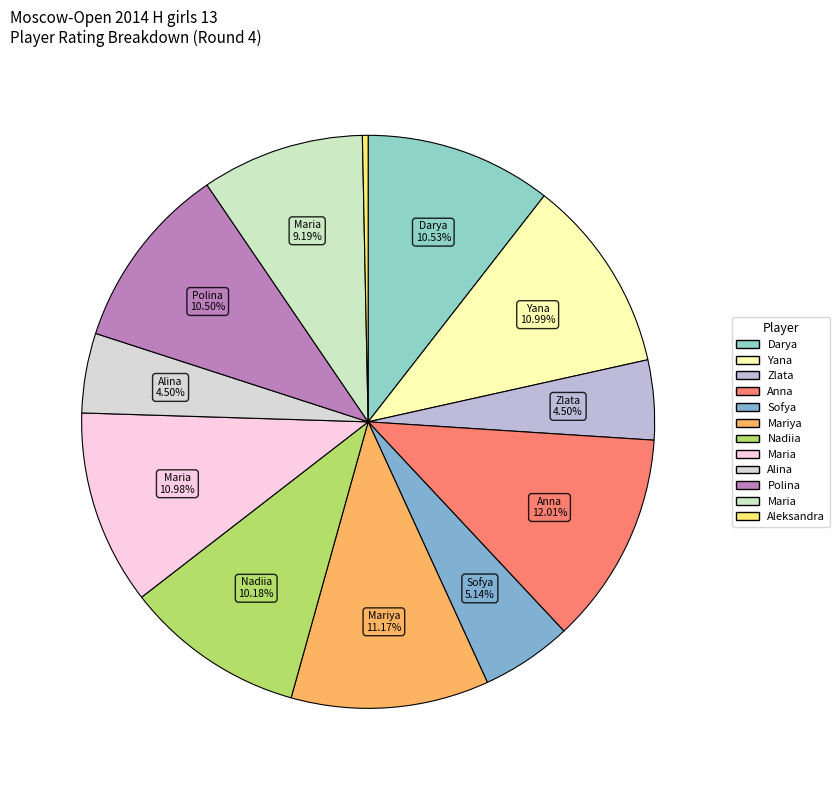

Count the number of slices in the pie.

12